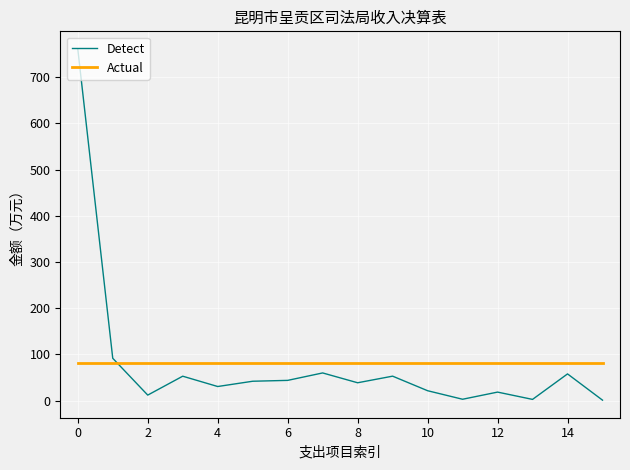

List the series in order of their peak value, highest first.

Detect, Actual